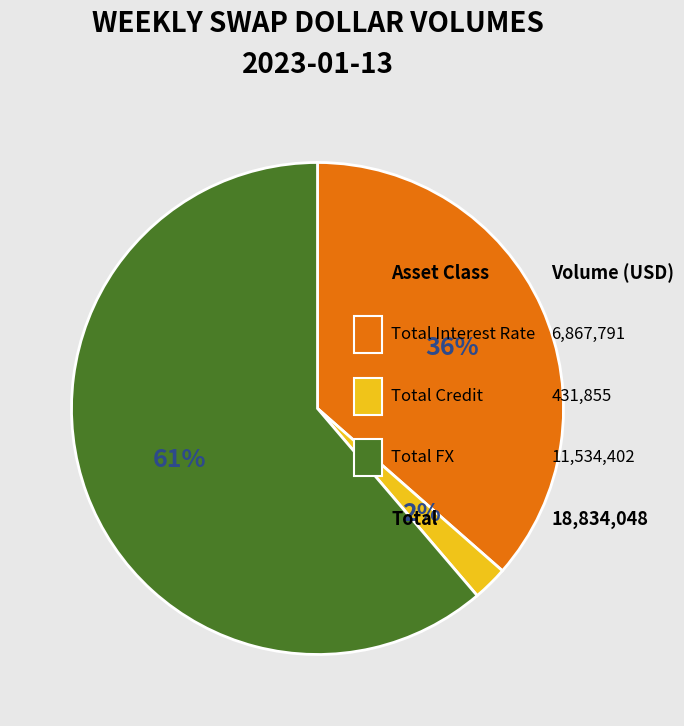

Do Total Interest Rate and Total FX together represent more than half of the pie?

Yes